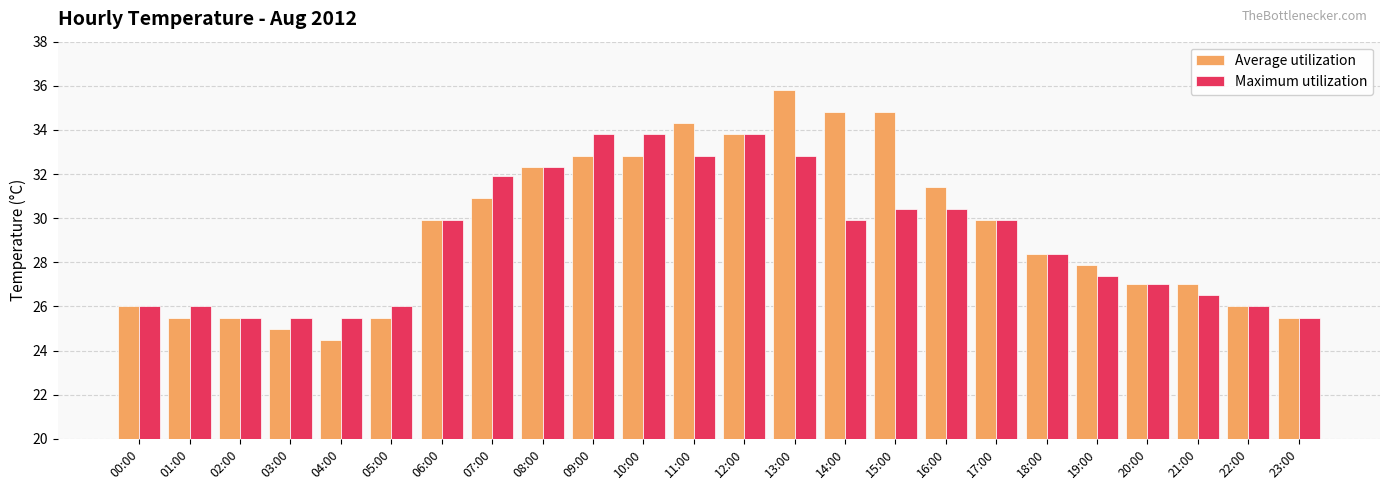

What is the difference between the Average utilization values at 07:00 and 14:00?

3.9